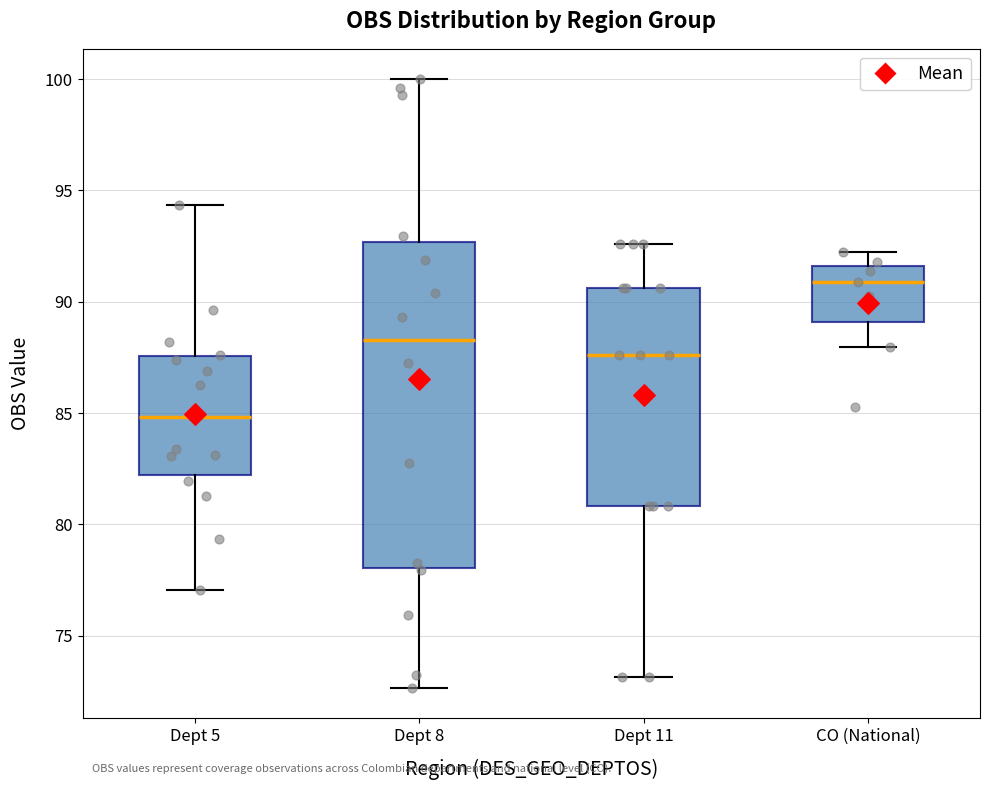

Which box's median line is the lowest?

Dept 5